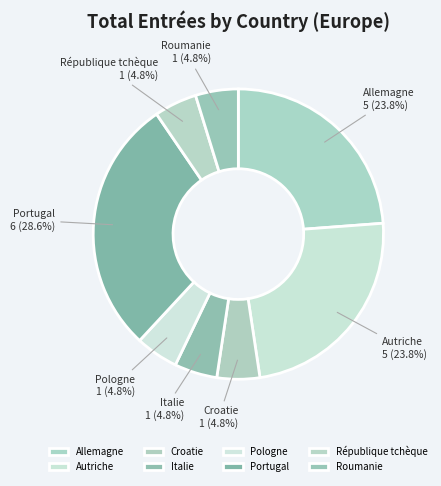

What percentage is the Pologne slice, to the nearest percent?

5%